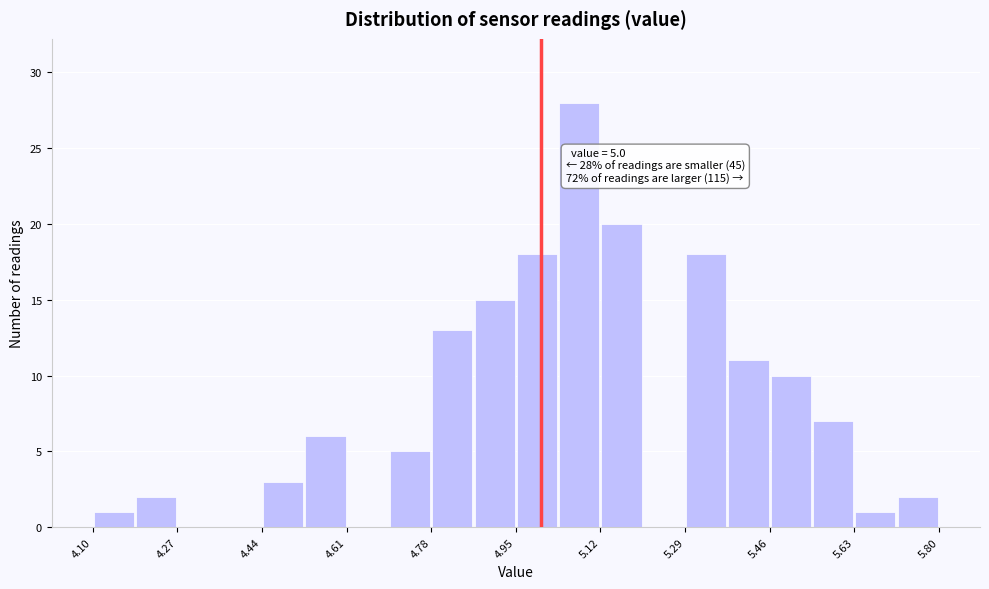

Over which range of the x-axis is the bar tallest?

5.035 to 5.120